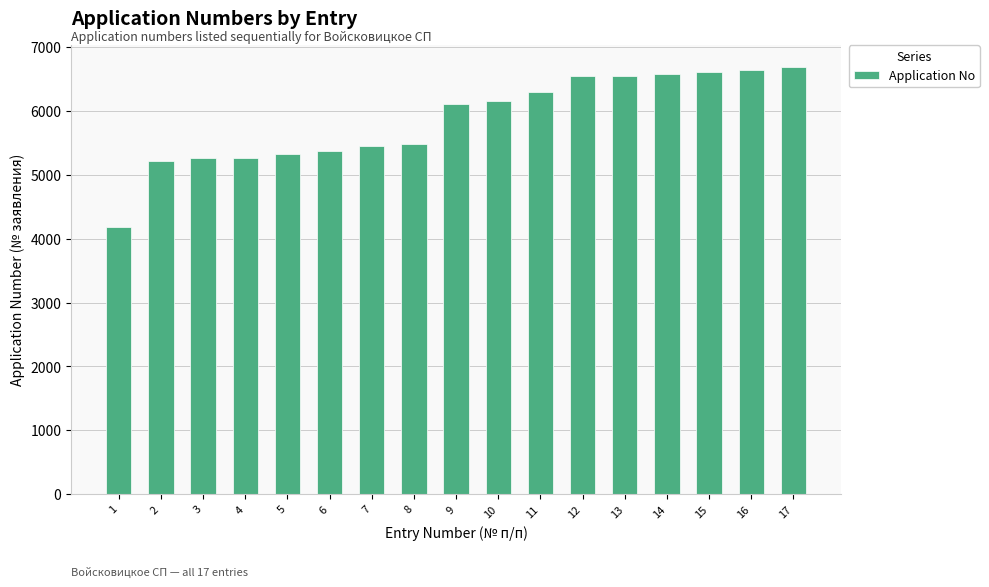

Which has a higher value, 11 or 15?

15